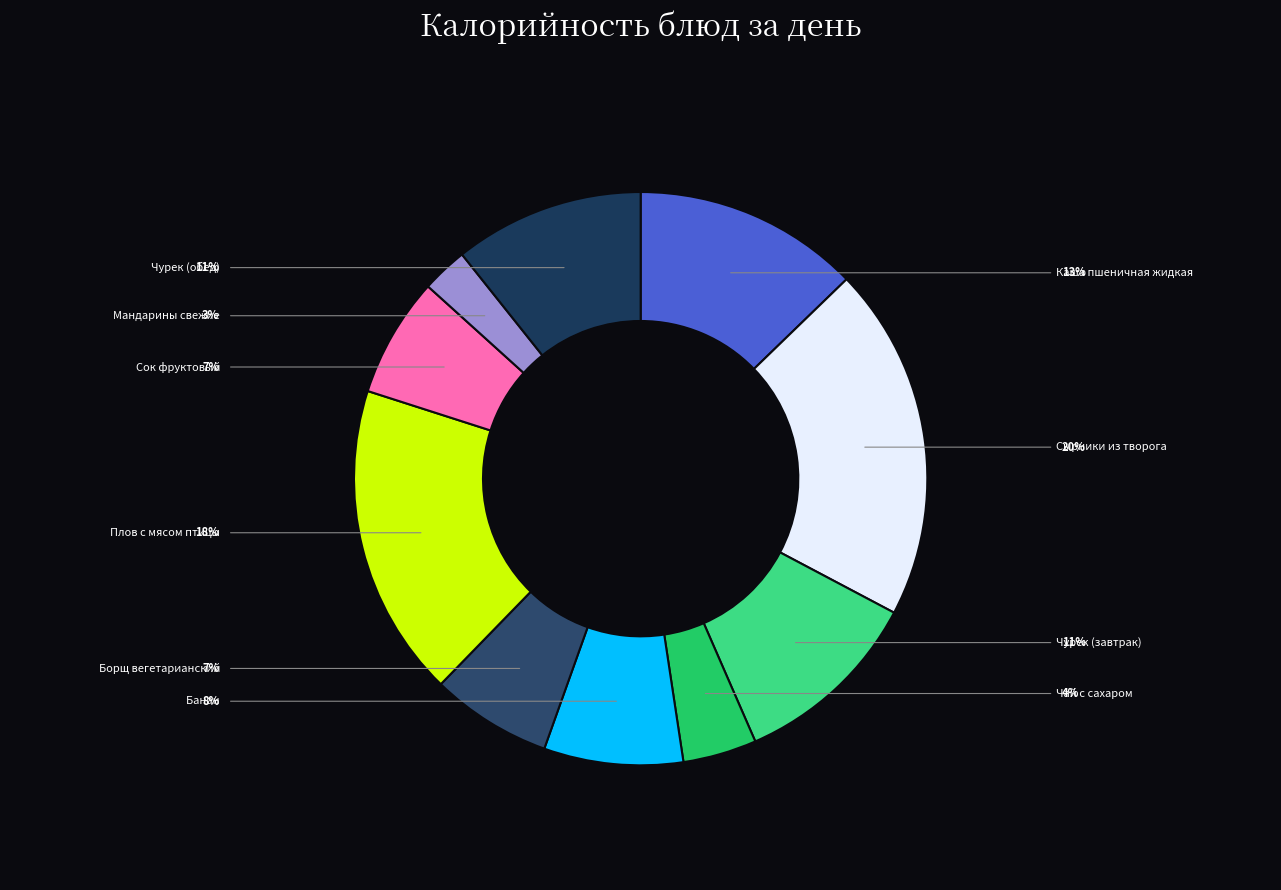

Is it true that Мандарины свежие is 3% of the pie?

True